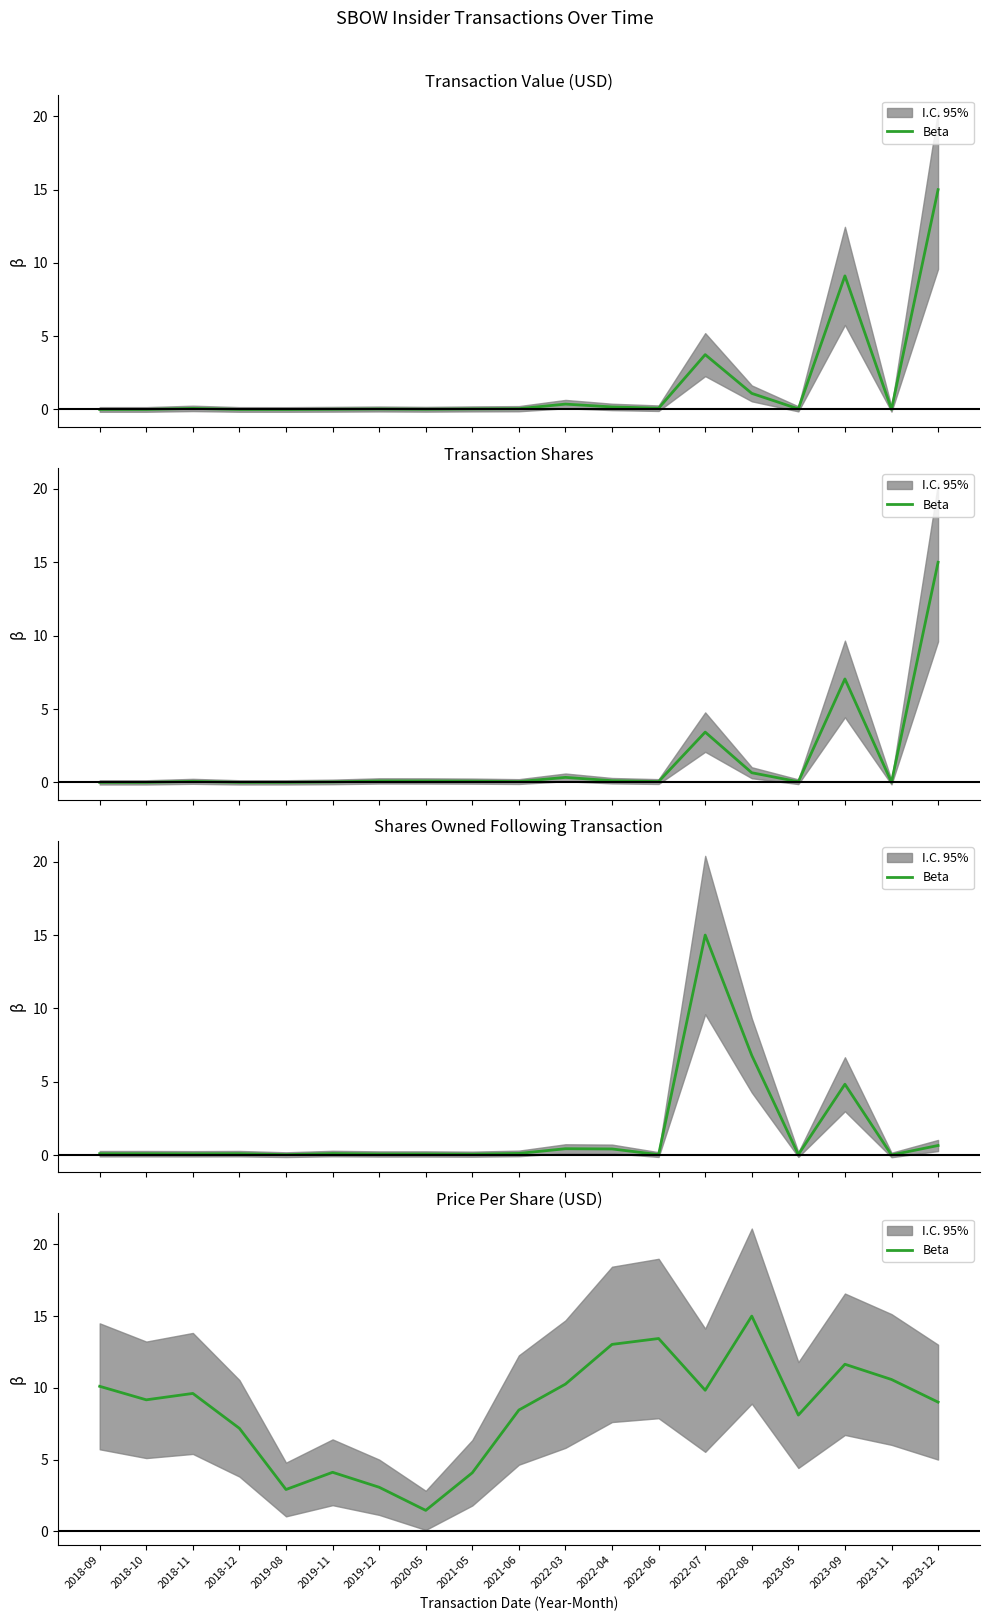

Rank the categories by value from lowest to highest.

2020-05, 2019-08, 2019-12, 2021-05, 2019-11, 2018-12, 2023-05, 2021-06, 2023-12, 2018-10, 2018-11, 2022-07, 2018-09, 2022-03, 2023-11, 2023-09, 2022-04, 2022-06, 2022-08